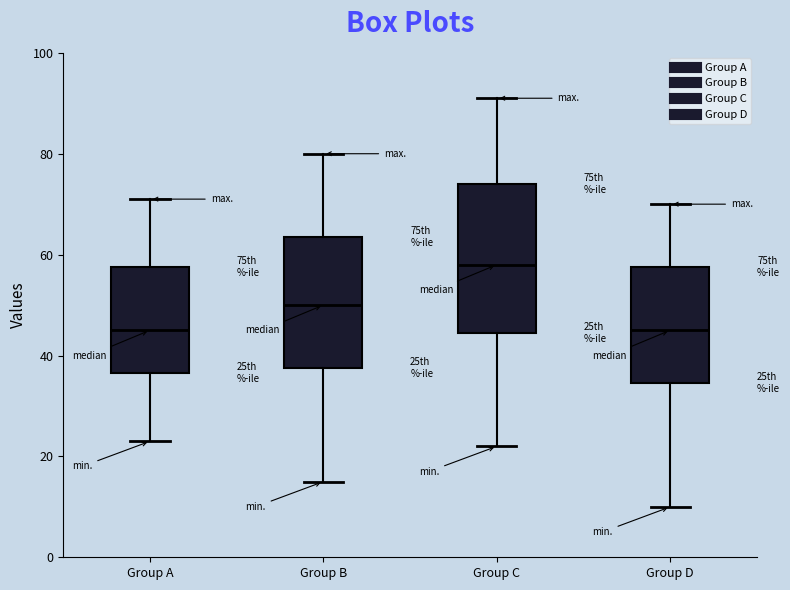

Comparing the boxes themselves (not the whiskers), which one is the tallest?

Group C